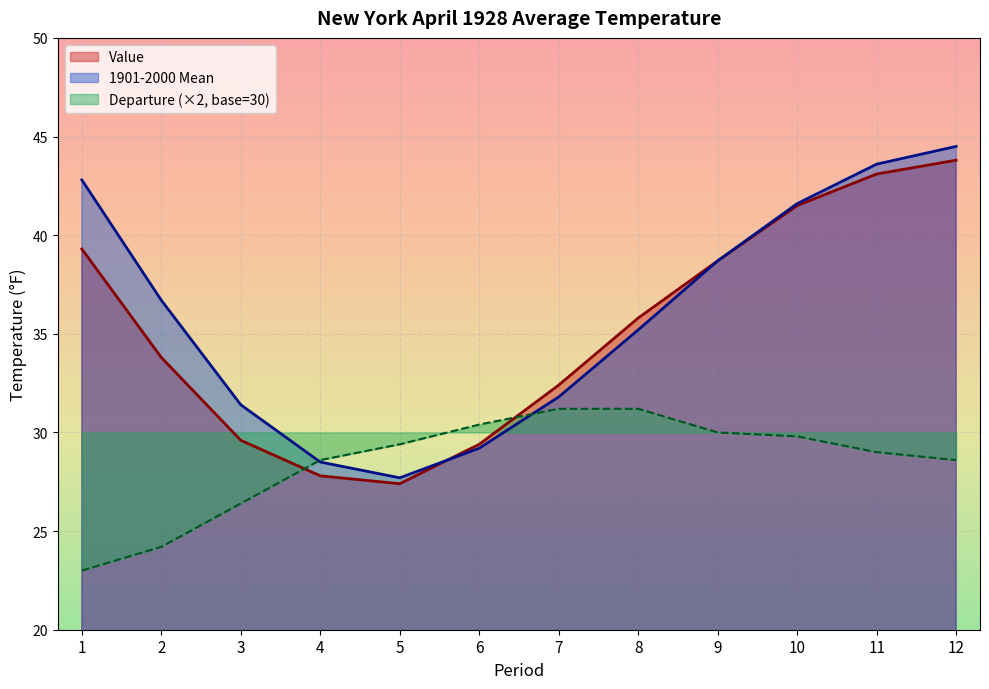

Does the chart display data point markers on the line(s)?

No